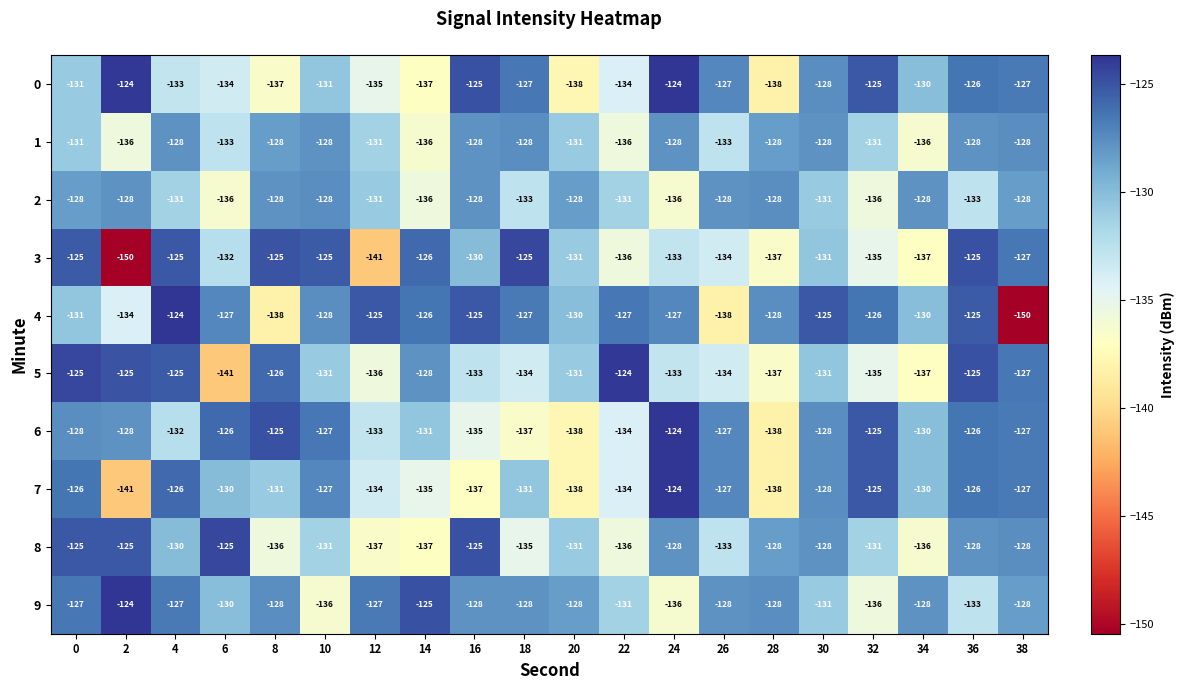

Is it true that 1 equals -136 at 14?

True